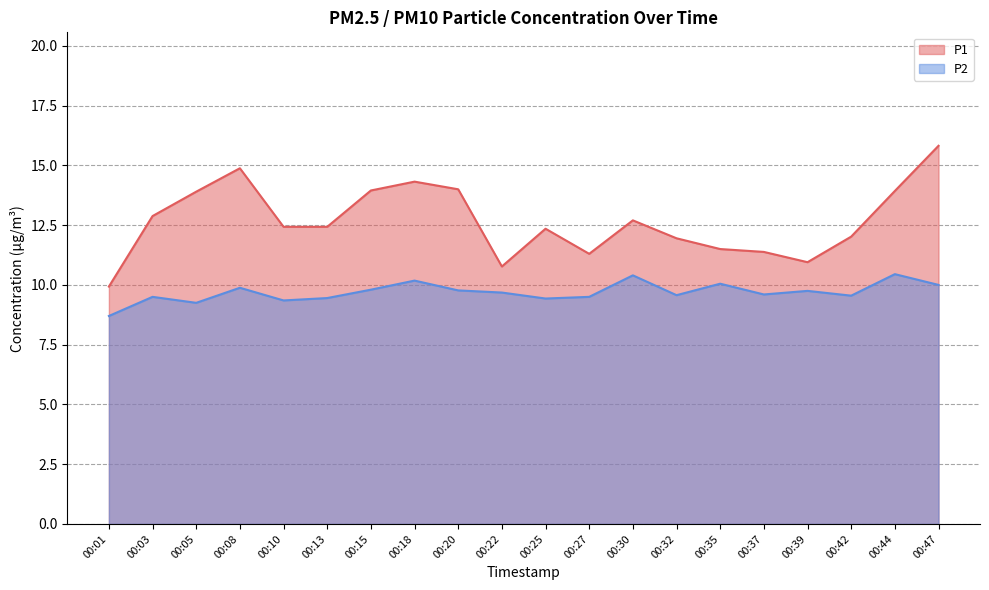

What is the sum of all P1 values?

253.4